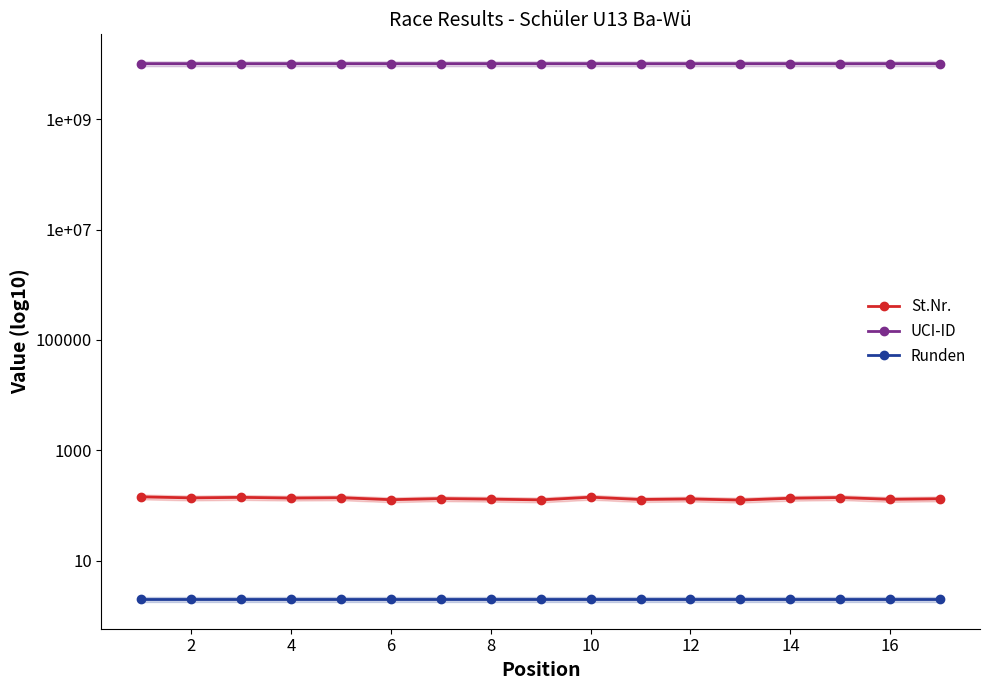

Which series has the largest range (max minus min)?

UCI-ID